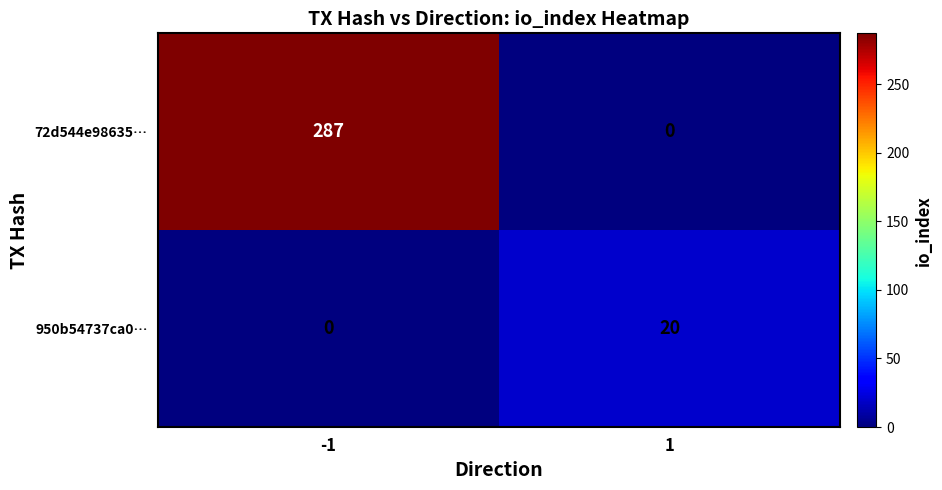

What is the sum of all 950b54737ca0… values?

20